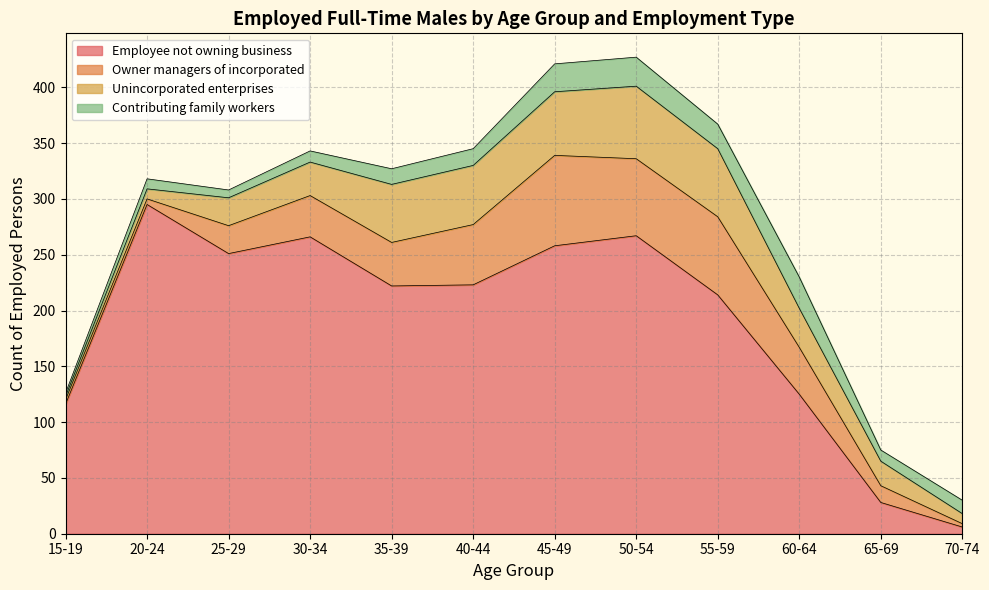

At which category does the chart reach its minimum across all series?

70-74